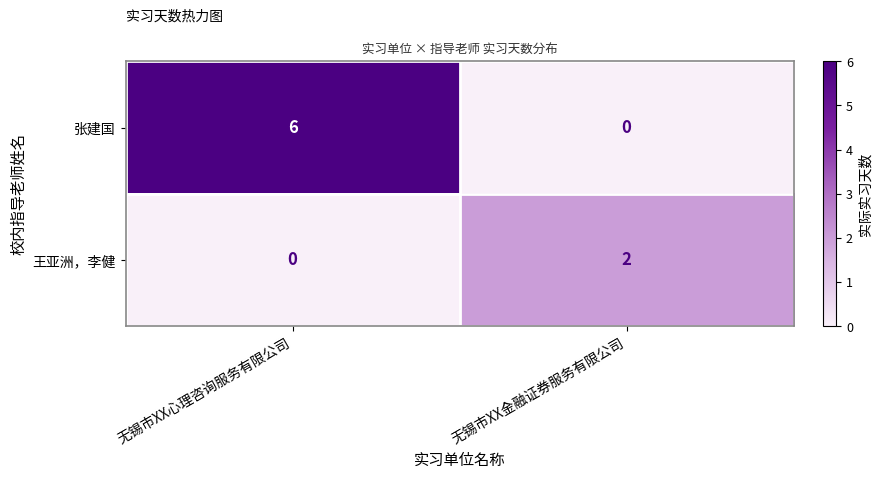

What is the maximum value for 张建国?

6